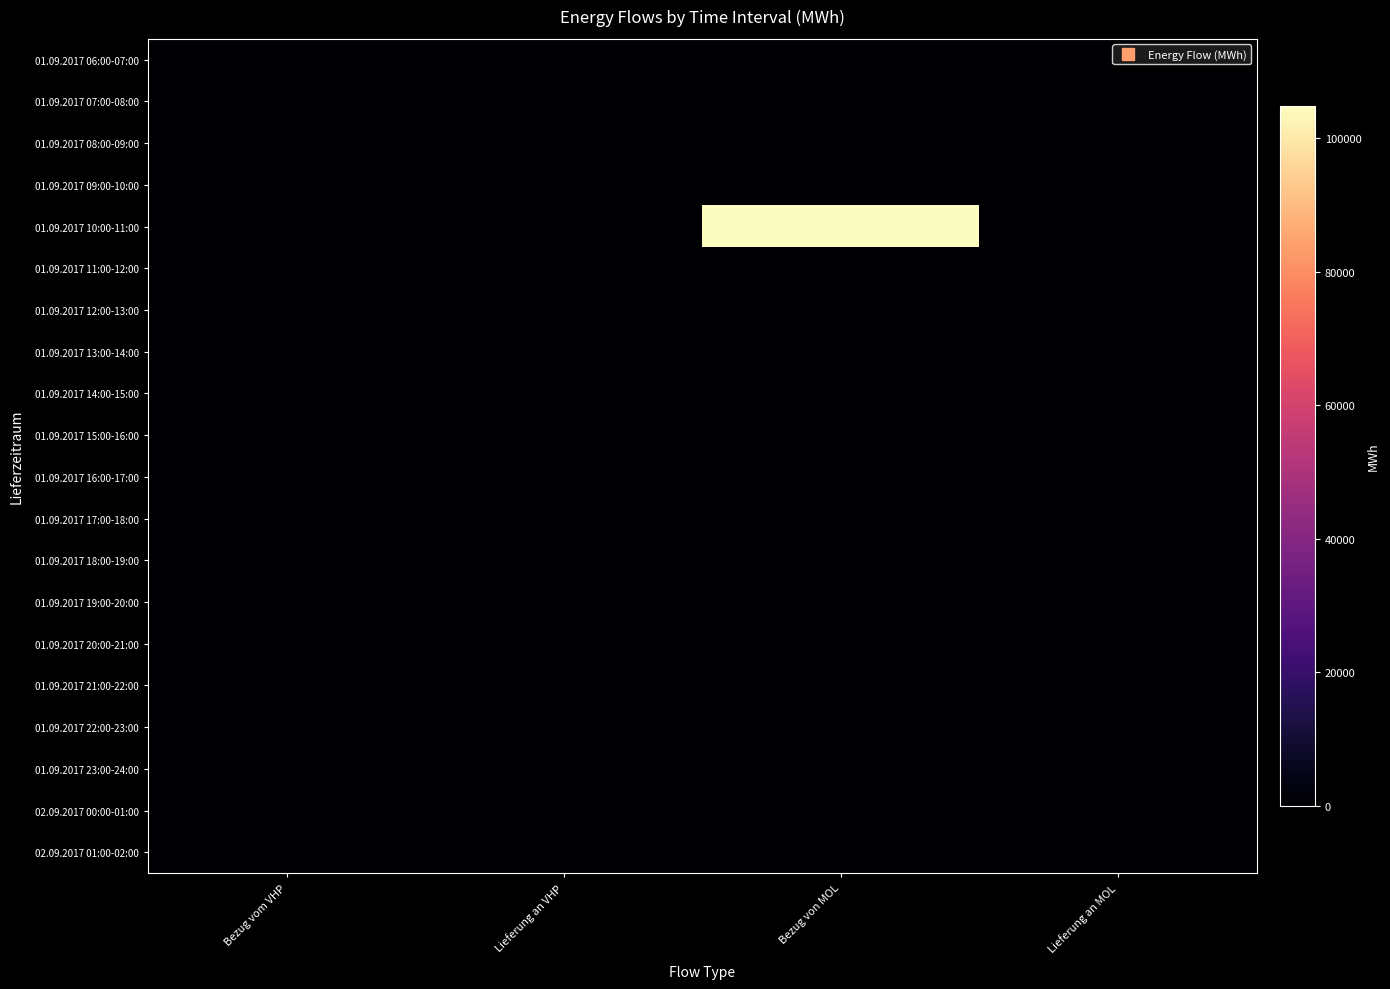

What is the greatest value displayed?

104799